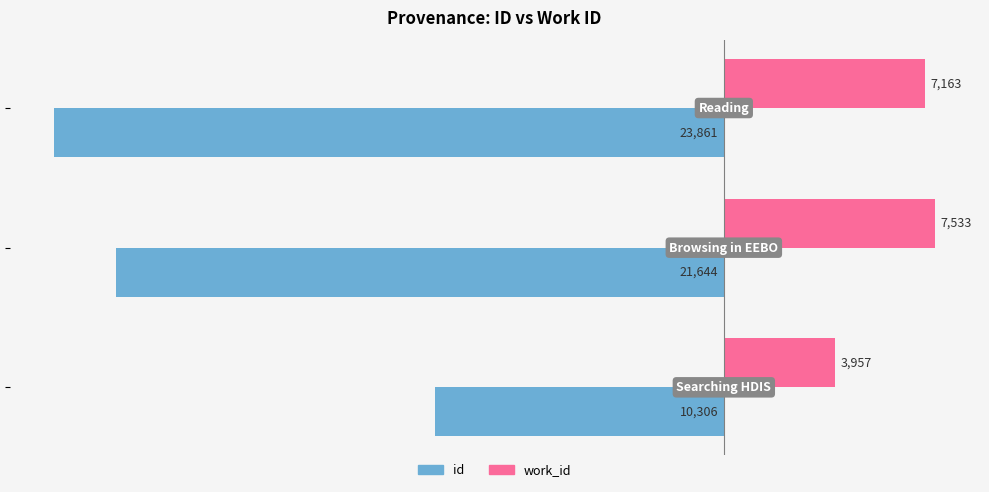

What is the minimum value shown in the chart?

-23861.0